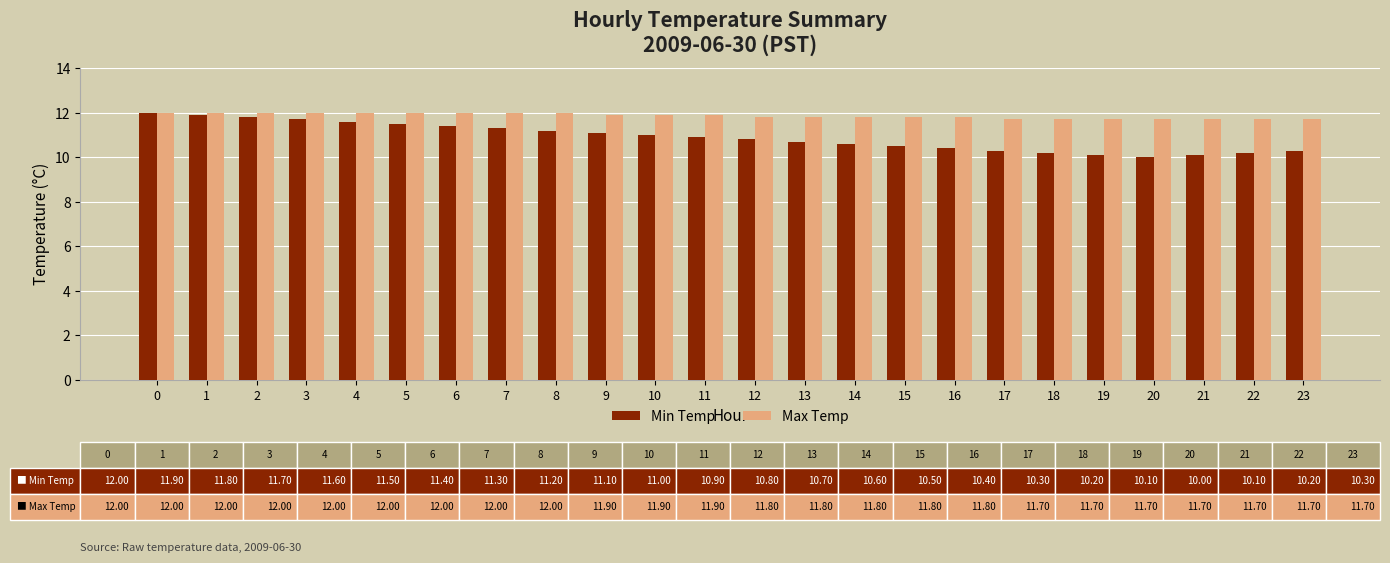

Reading right to left, list all the values displayed in this chart.

Min Temp: 23=10.3	22=10.2	21=10.1	20=10.0	19=10.1	18=10.2	17=10.3	16=10.4	15=10.5	14=10.6	13=10.7	12=10.8	11=10.9	10=11.0	9=11.1	8=11.2	7=11.3	6=11.4	5=11.5	4=11.6	3=11.7	2=11.8	1=11.9	0=12.0
Max Temp: 23=11.7	22=11.7	21=11.7	20=11.7	19=11.7	18=11.7	17=11.7	16=11.8	15=11.8	14=11.8	13=11.8	12=11.8	11=11.9	10=11.9	9=11.9	8=12.0	7=12.0	6=12.0	5=12.0	4=12.0	3=12.0	2=12.0	1=12.0	0=12.0